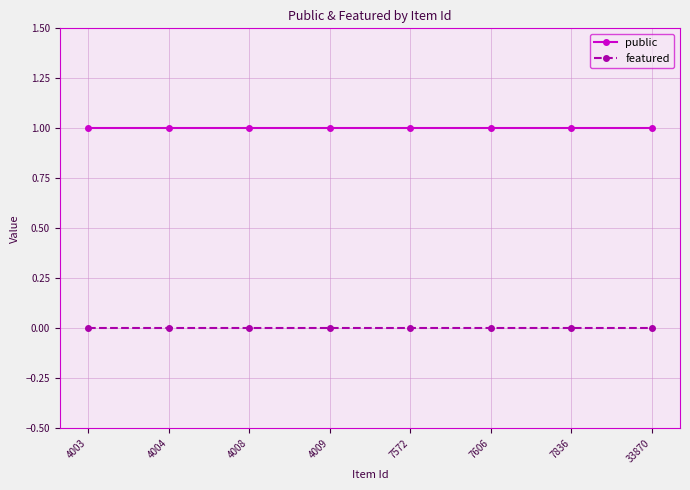

What is the sum of all public values?

8